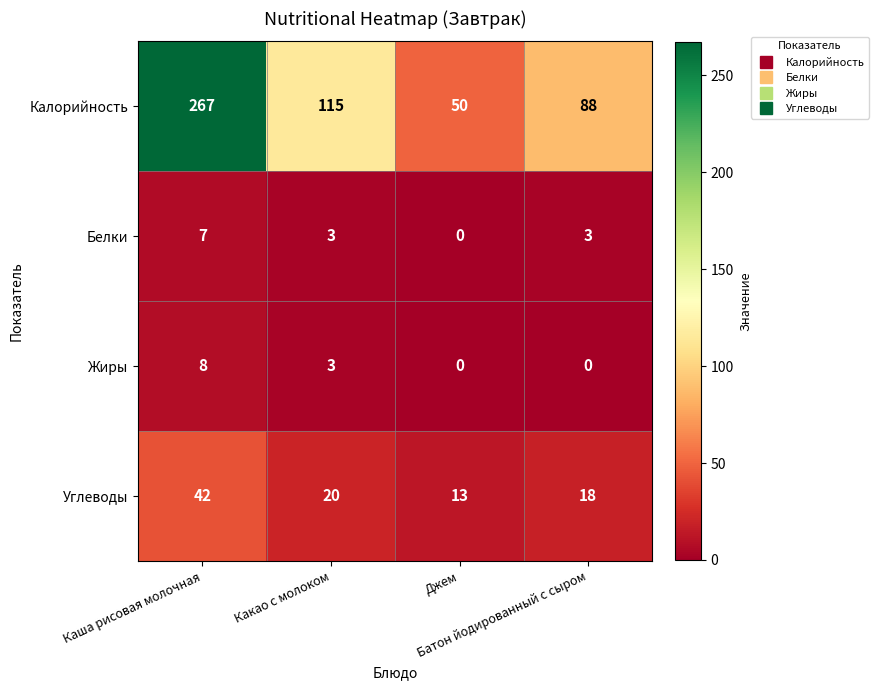

What is the sum of all Углеводы values?

93